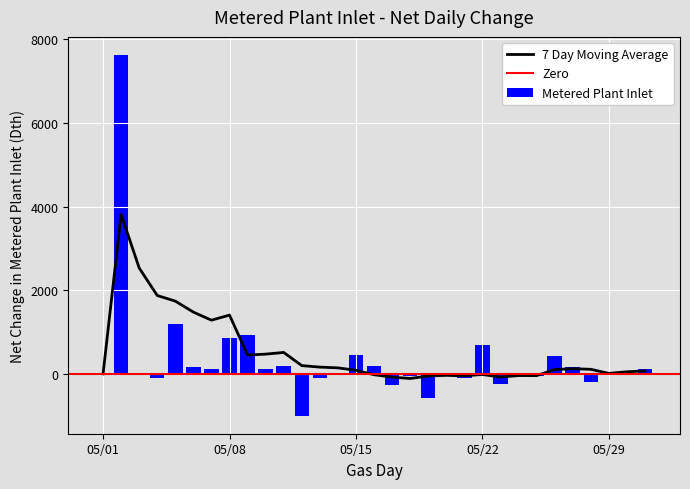

What is the sum of all Metered Plant Inlet values?

10568.3